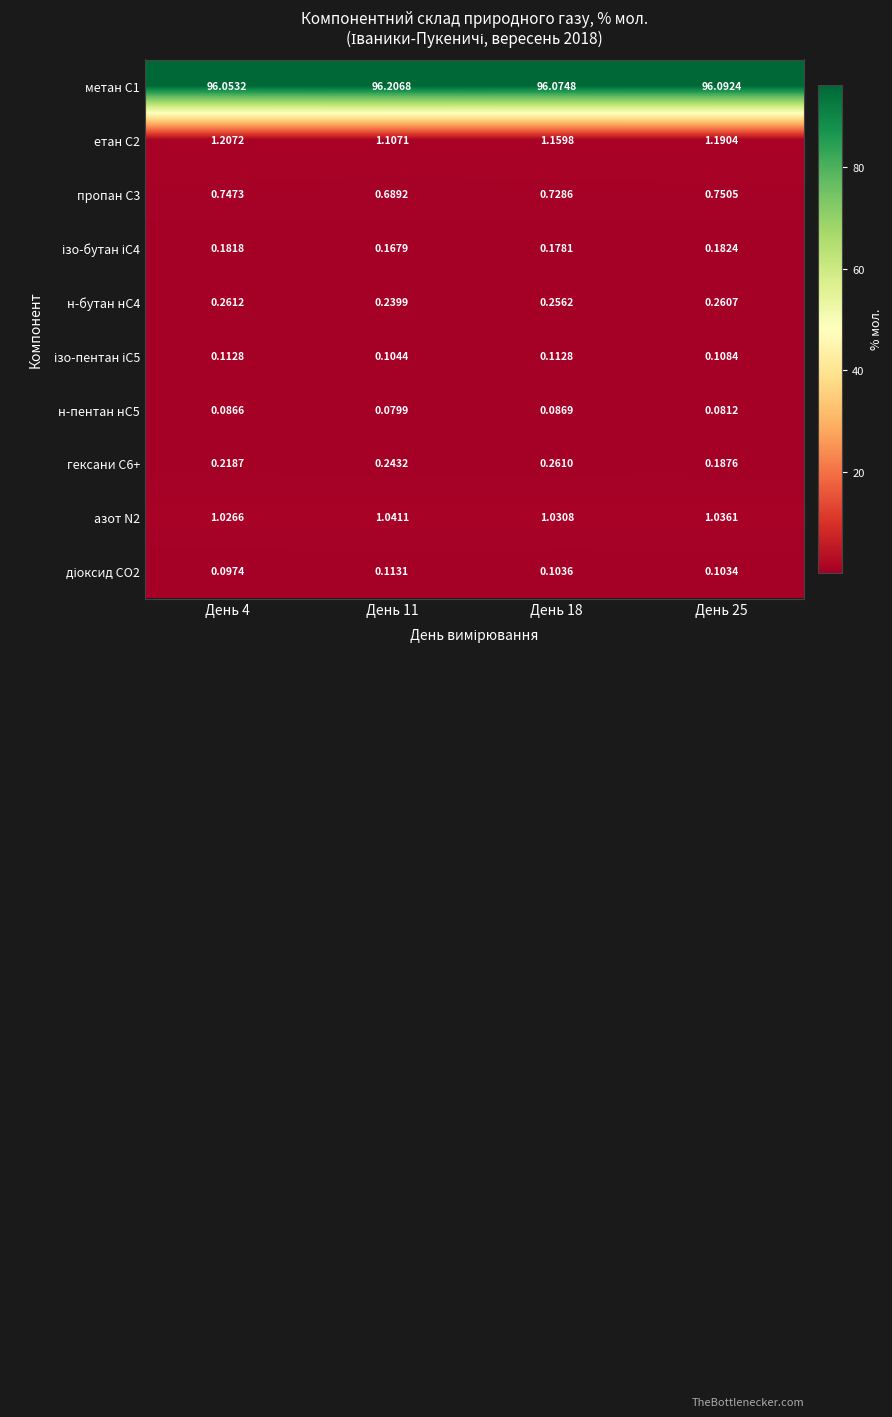

Which category has the lowest value across all series?

День 11